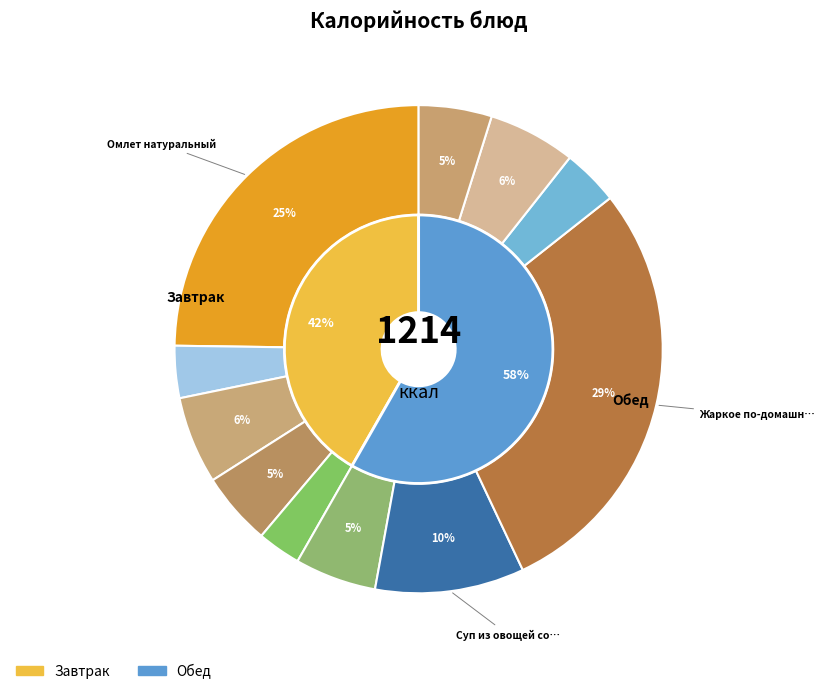

Rank the categories by value from lowest to highest.

Мандарины свежие, Чай с сахаром и молоком, Компот из свежих плодов яблок, Хлеб ржано-пшеничный (завтрак), Хлеб ржано-пшеничный (обед), Салат Школьный, Хлеб пшеничный (завтрак), Хлеб пшеничный (обед), Суп из овощей со сметаной, Омлет натуральный, Жаркое по-домашнему из филе птицы